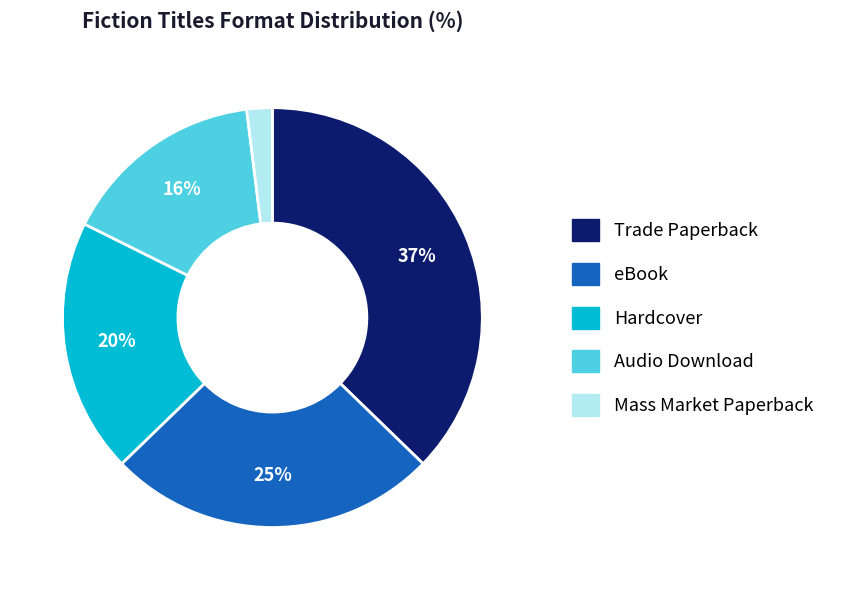

Which has a higher value, Trade Paperback or Hardcover?

Trade Paperback